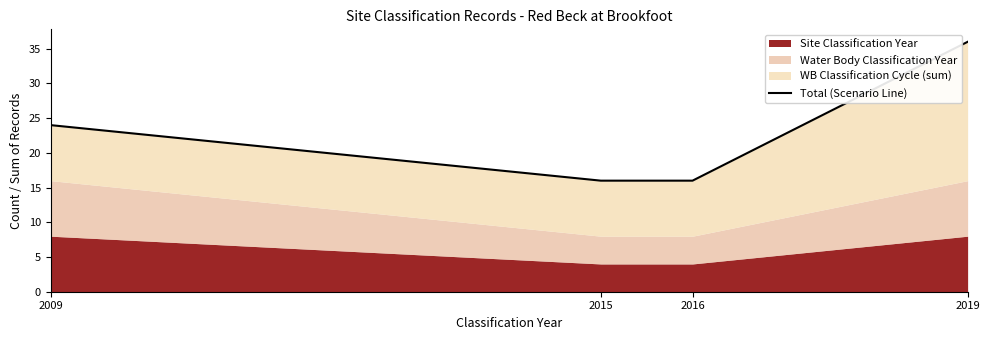

Does the chart display data point markers on the line(s)?

No